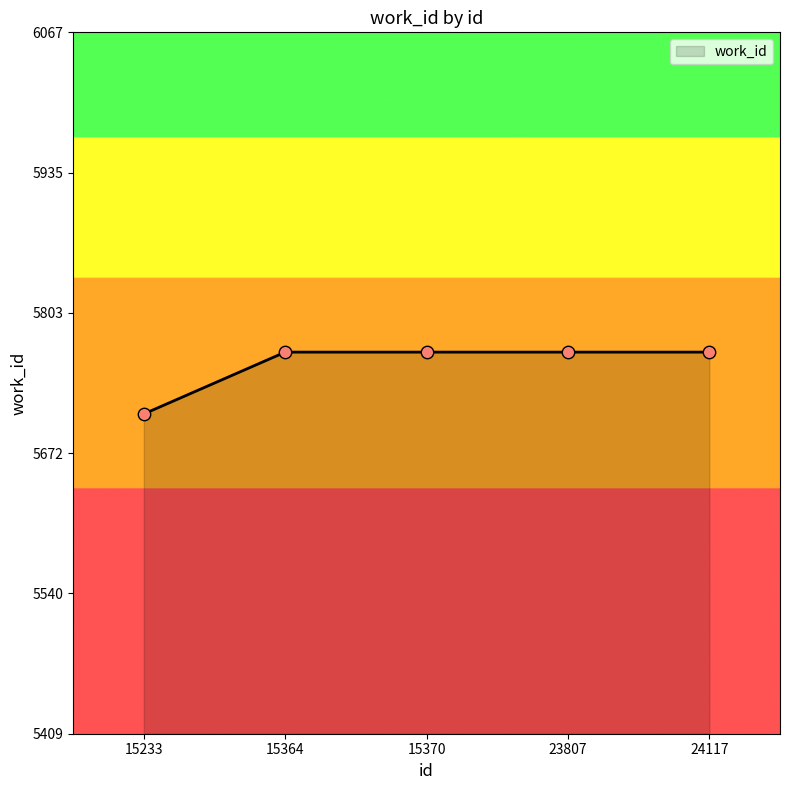

Approximately how many times larger is the value at 15233 compared to 23807?

1.0